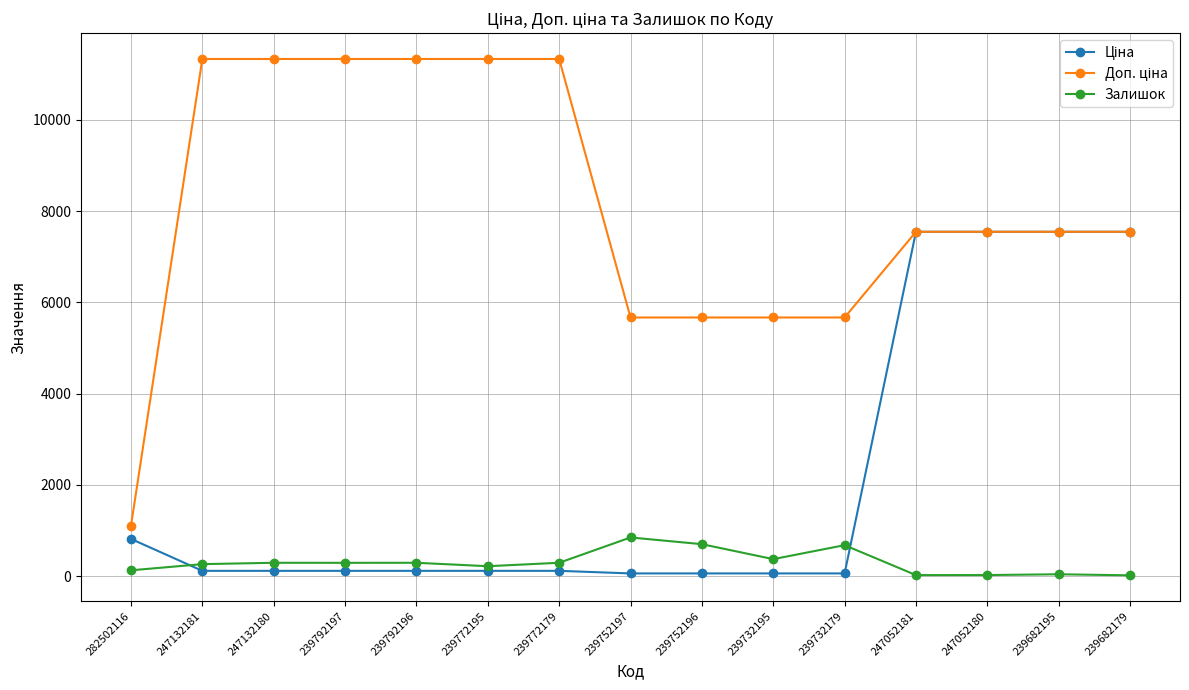

True or false: Залишок has more than 2 points higher than both neighbors.

True